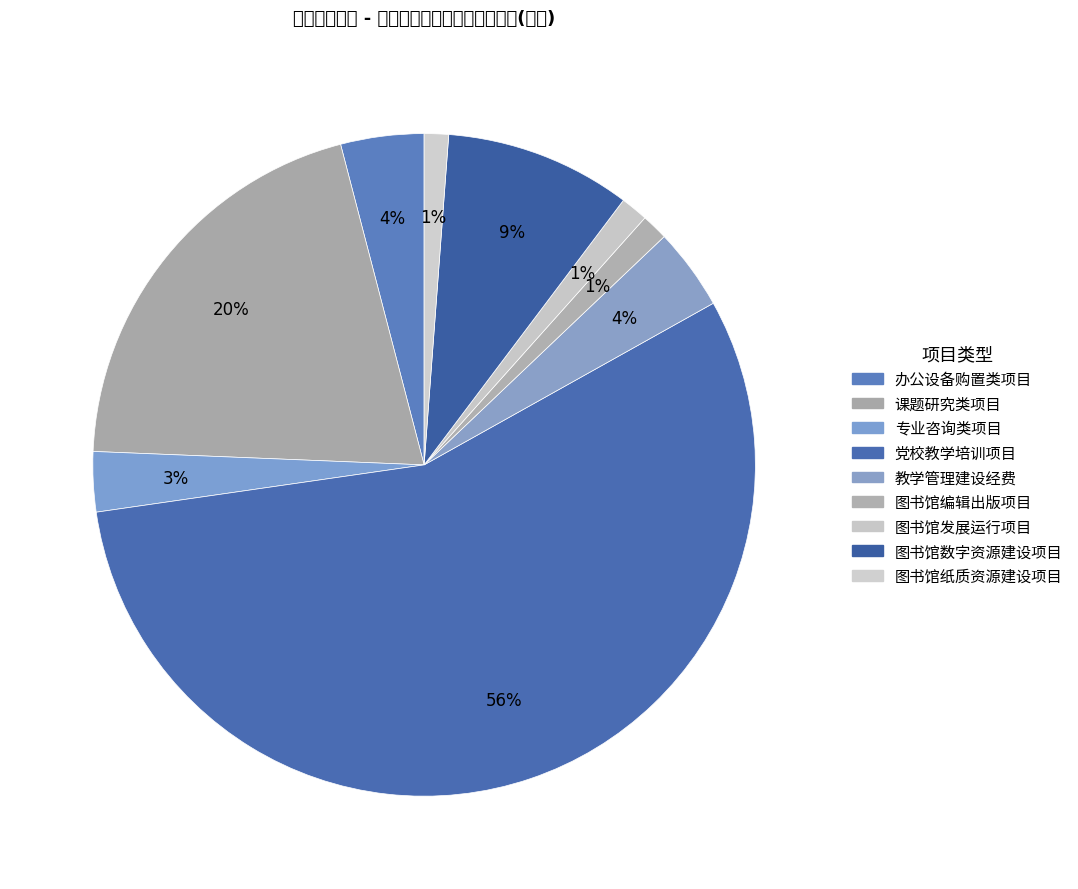

How many segments does this pie chart have?

9